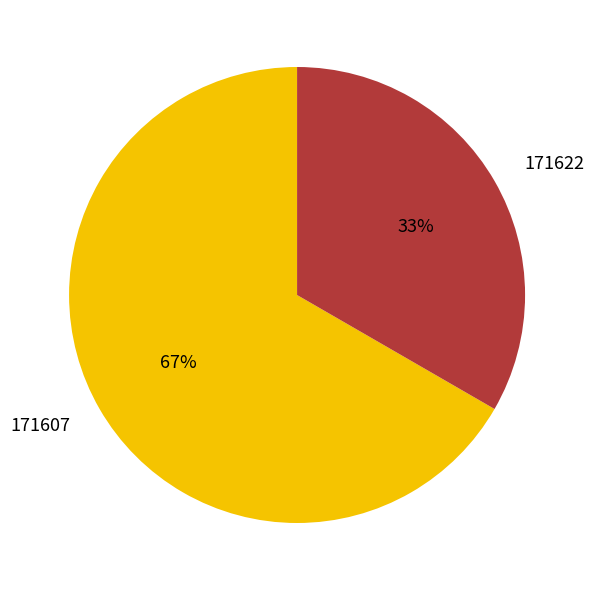

Rank the categories by value from lowest to highest.

171622, 171607